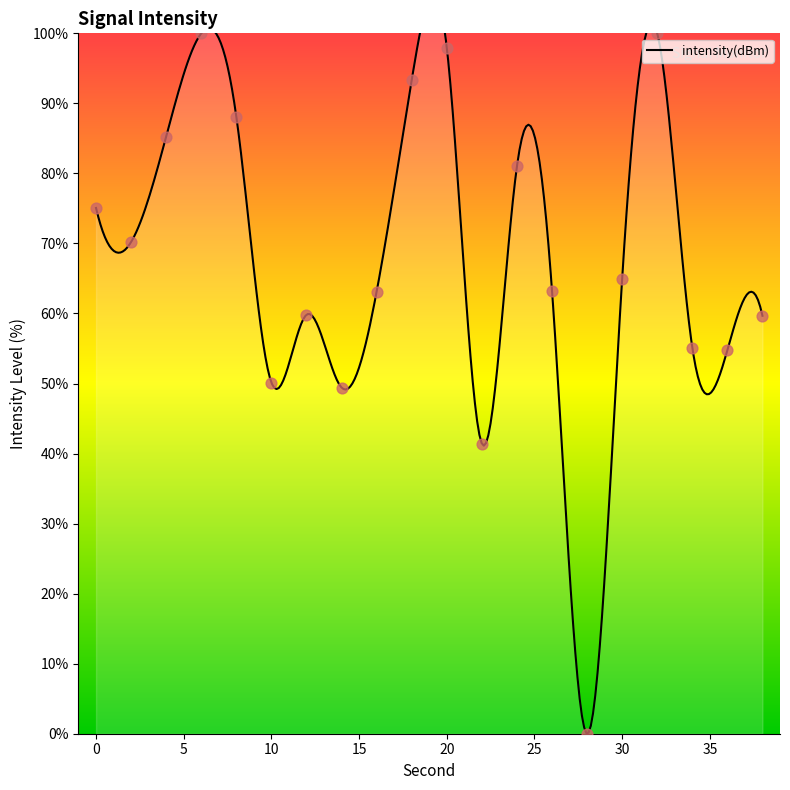

What is the change in value from 2 to 26?

-6.9